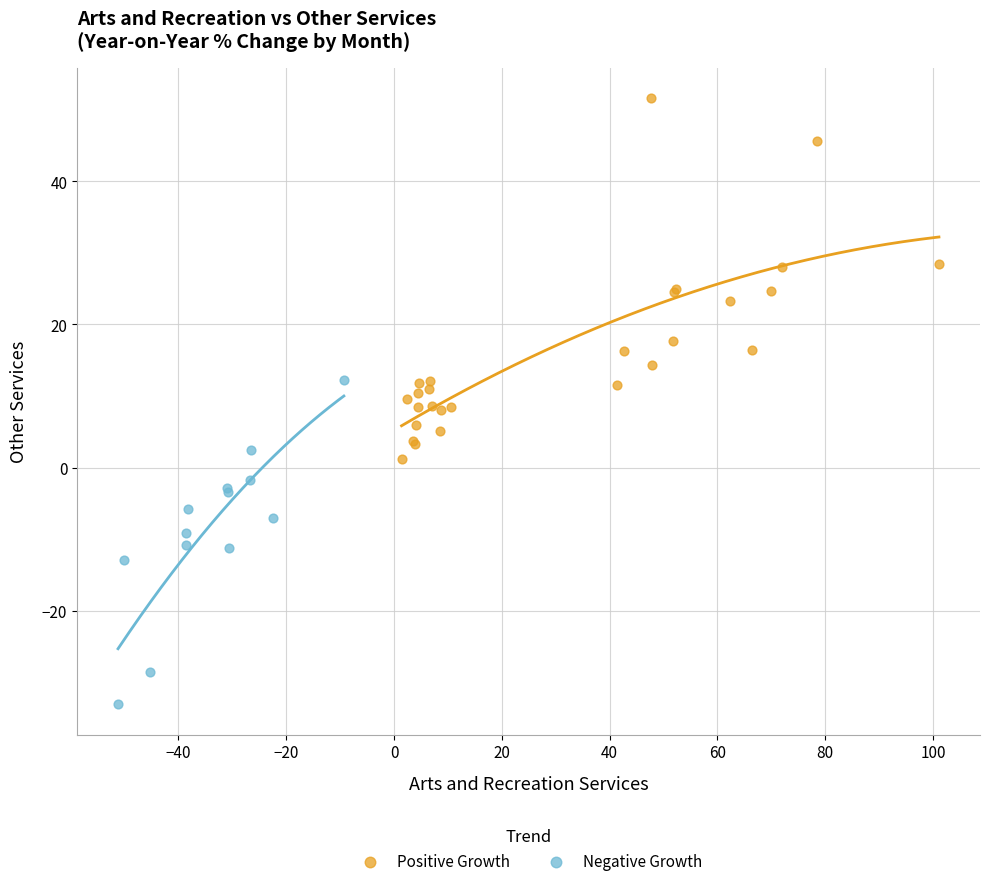

Which series contains the highest Y value?

Positive Growth